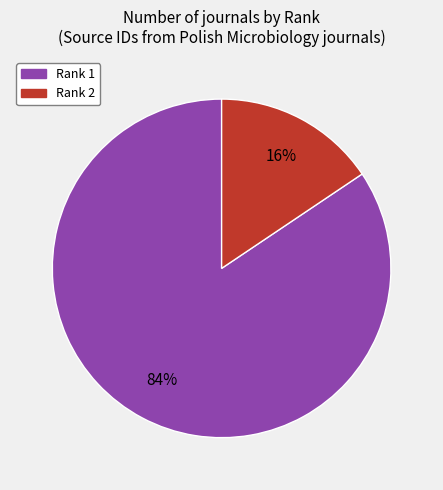

Is there any slice that represents more than half of the pie?

Yes